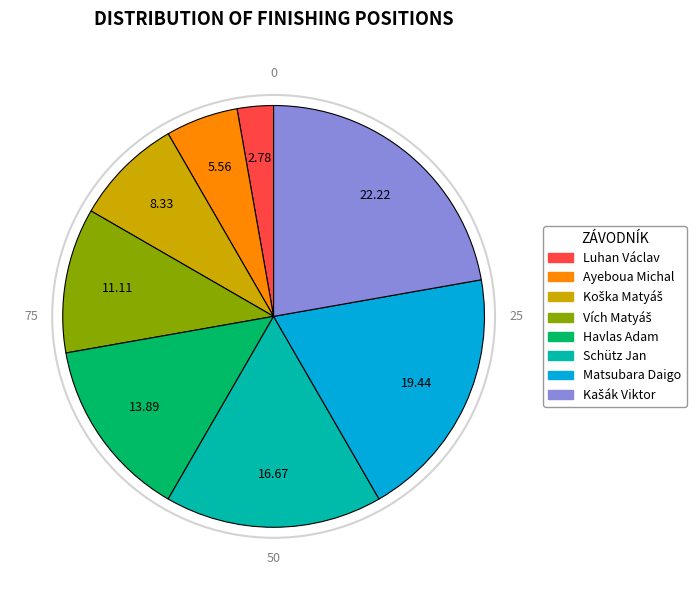

What is the smallest slice in the pie chart?

Luhan Václav